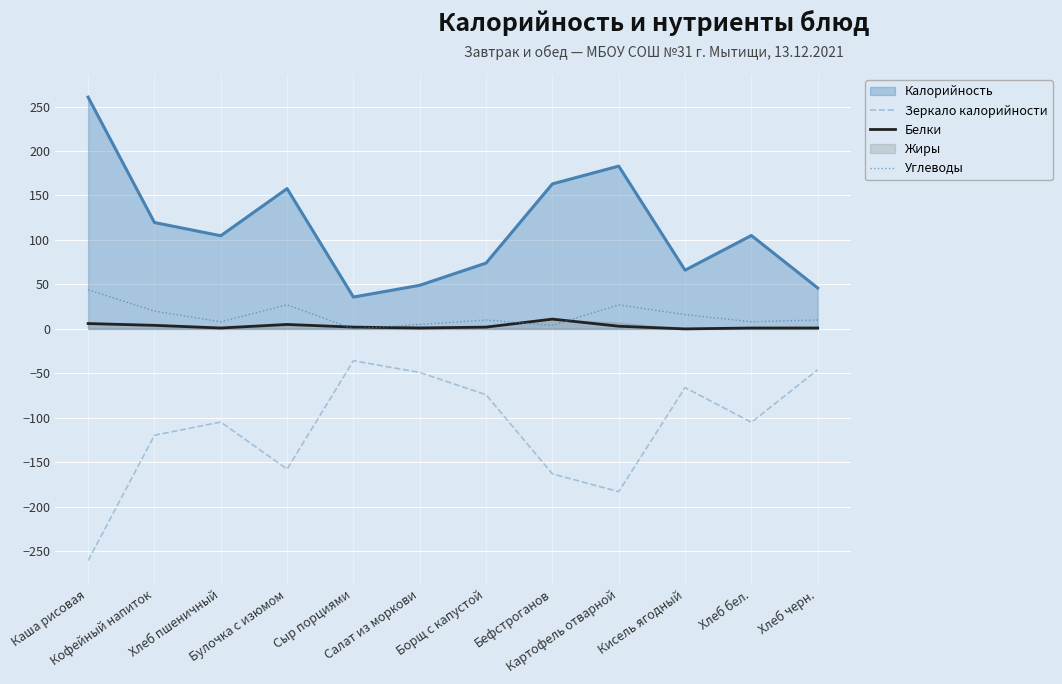

True or false: Углеводы has a value of 12.1 at Кофейный напиток.

False